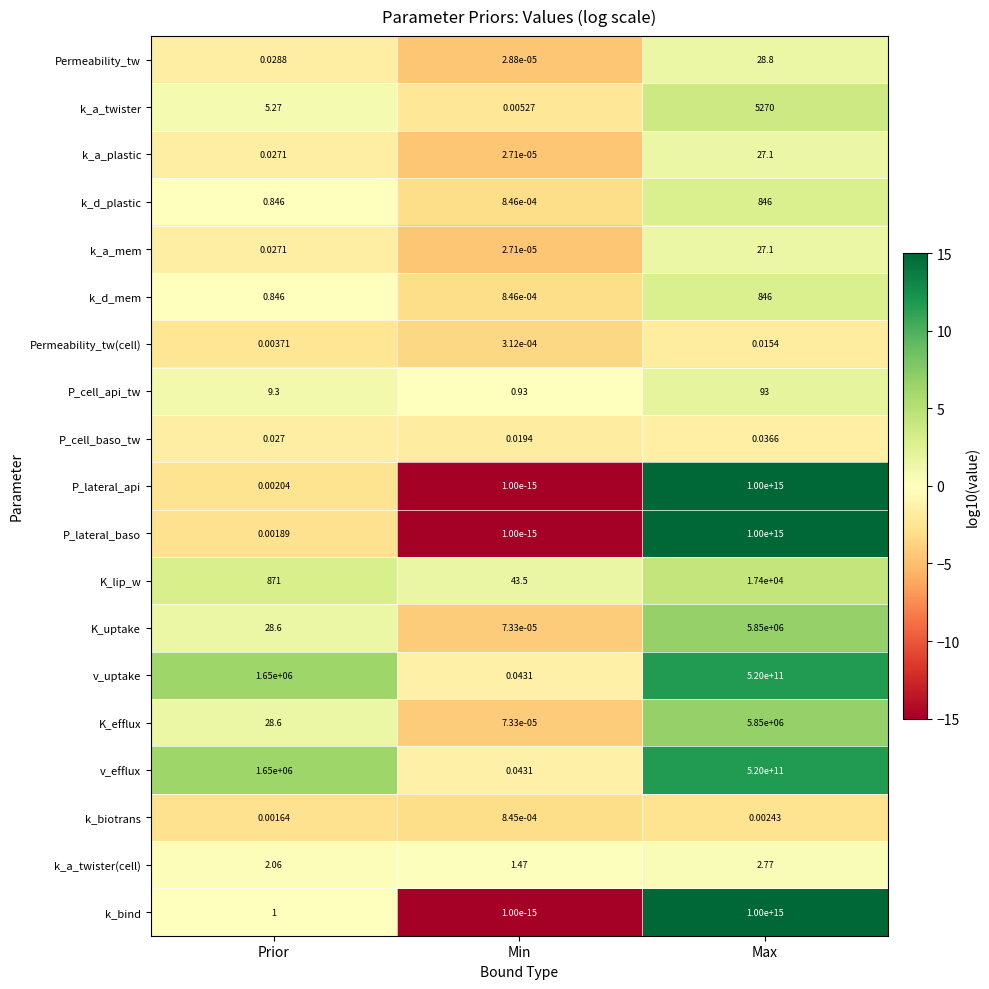

At which label is v_efflux closest to 260000000000?

Prior